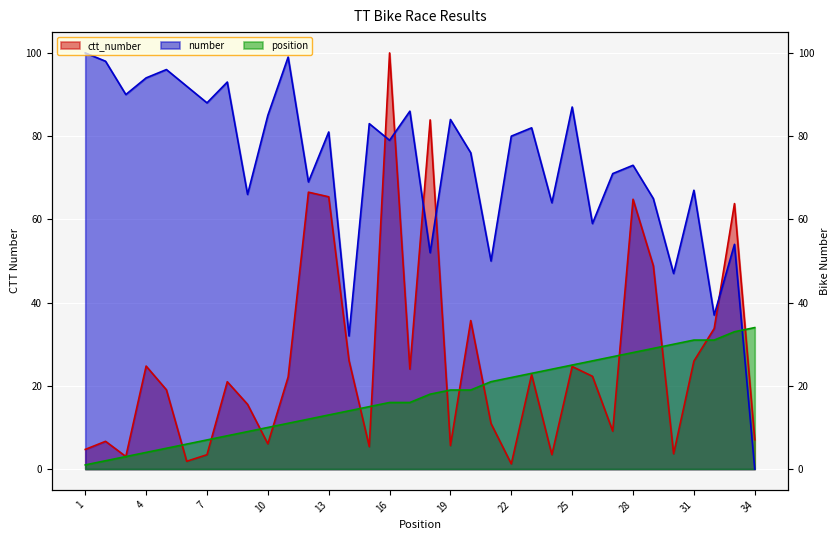

Reading right to left, what are all the values shown in this chart?

ctt_number: 34=7.0	33=63.8	31=33.8	31=25.9	30=3.7	29=48.9	28=64.8	27=9.1	26=22.3	25=24.6	24=3.5	23=22.7	22=1.2	21=10.9	19=35.7	19=5.6	18=83.9	16=24.0	16=100.0	15=5.4	14=26.1	13=65.4	12=66.5	11=22.1	10=6.1	9=15.6	8=21.0	7=3.5	6=1.9	5=19.0	4=24.7	3=3.0	2=6.7	1=4.7
number: 34=0.0	33=54.0	31=37.0	31=67.0	30=47.0	29=65.0	28=73.0	27=71.0	26=59.0	25=87.0	24=64.0	23=82.0	22=80.0	21=50.0	19=76.0	19=84.0	18=52.0	16=86.0	16=79.0	15=83.0	14=32.0	13=81.0	12=69.0	11=99.0	10=85.0	9=66.0	8=93.0	7=88.0	6=92.0	5=96.0	4=94.0	3=90.0	2=98.0	1=100.0
position: 34=34.0	33=33.0	31=31.0	31=31.0	30=30.0	29=29.0	28=28.0	27=27.0	26=26.0	25=25.0	24=24.0	23=23.0	22=22.0	21=21.0	19=19.0	19=19.0	18=18.0	16=16.0	16=16.0	15=15.0	14=14.0	13=13.0	12=12.0	11=11.0	10=10.0	9=9.0	8=8.0	7=7.0	6=6.0	5=5.0	4=4.0	3=3.0	2=2.0	1=1.0